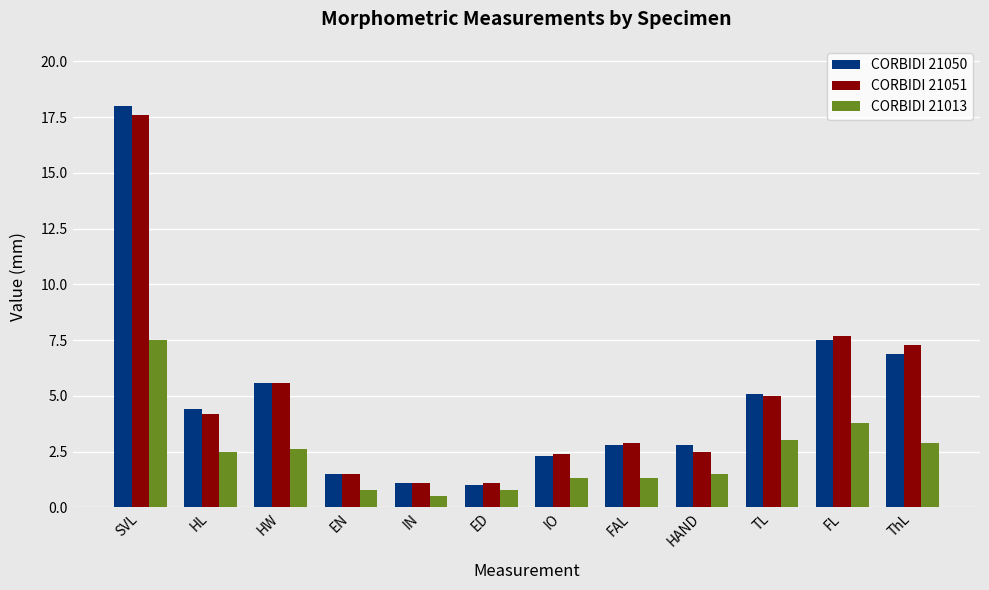

At which category does the chart reach its peak across all series?

SVL